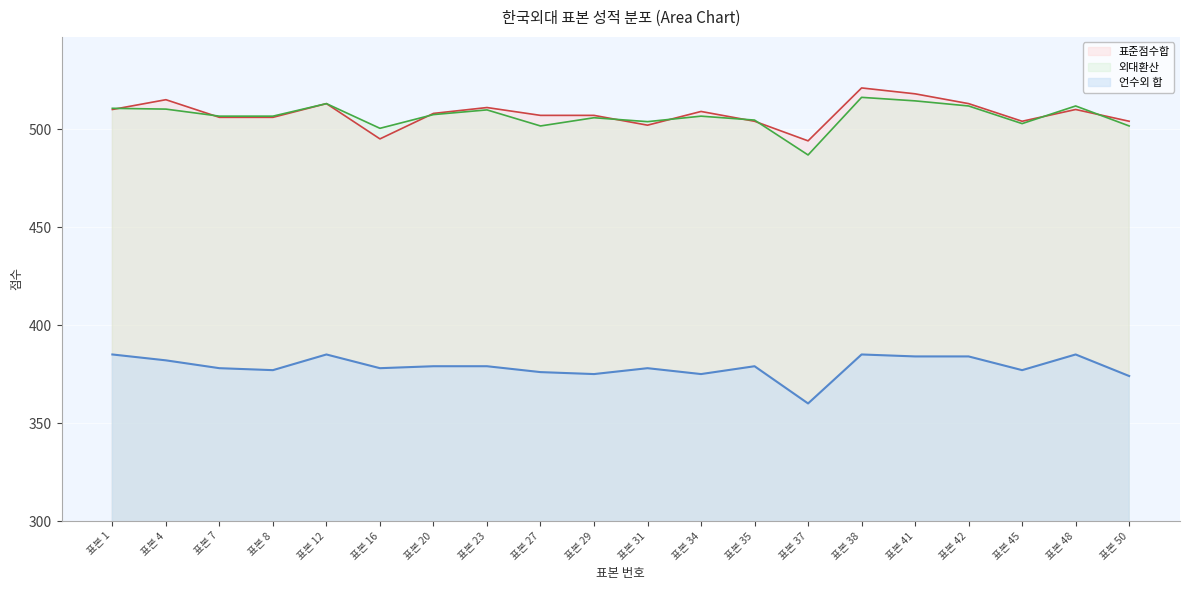

Where is the first local minimum for 언수외 합?

표본 8